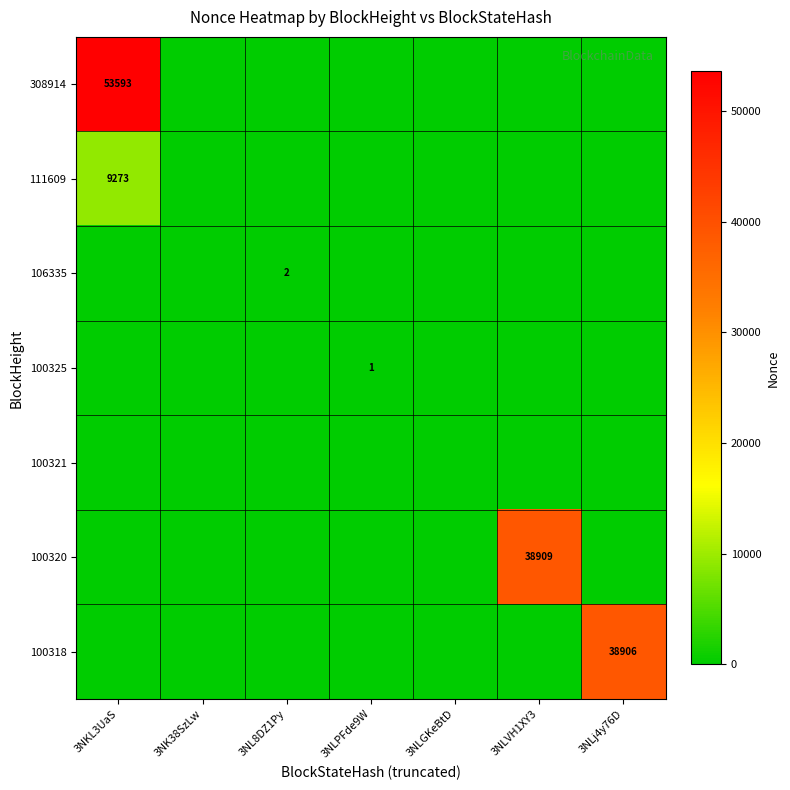

What is the greatest value displayed?

53593